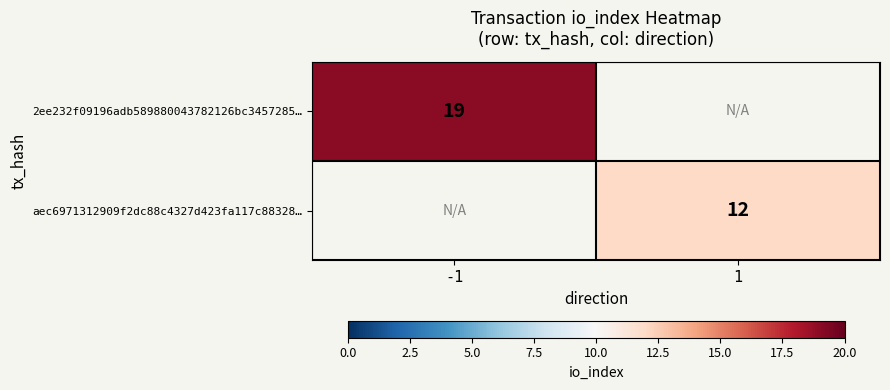

The value of 2ee232f09196adb589880043782126bc3457285… at -1 is 19. True or false?

True